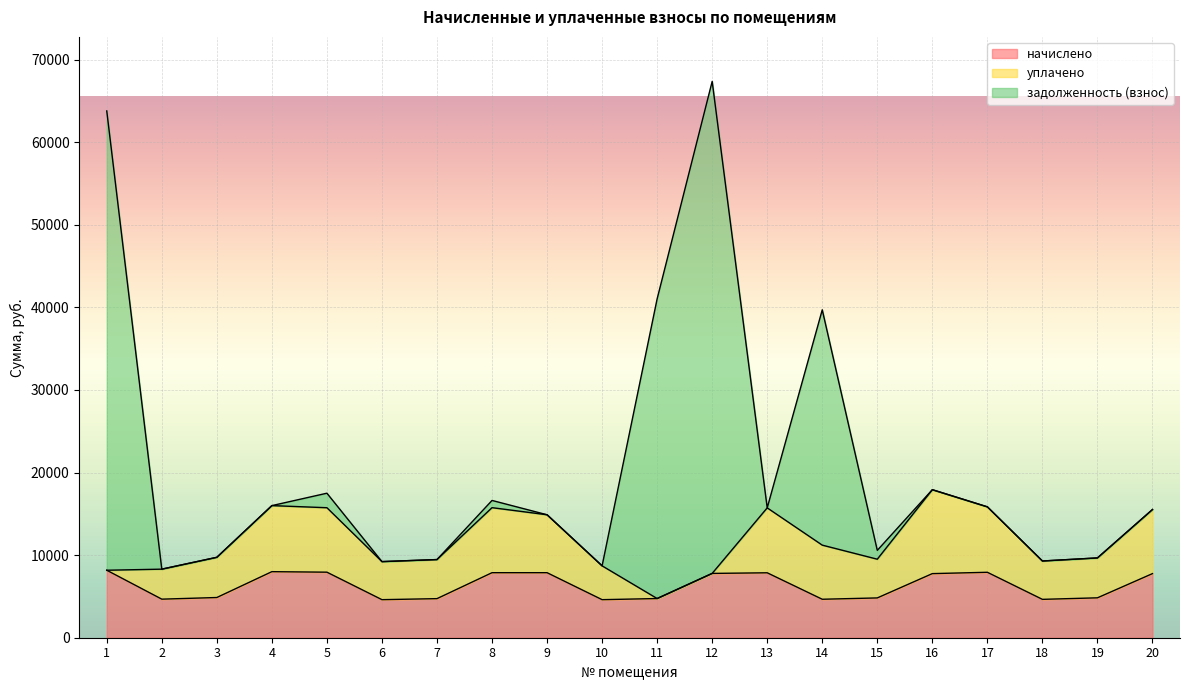

Where is the first local maximum for начислено?

4